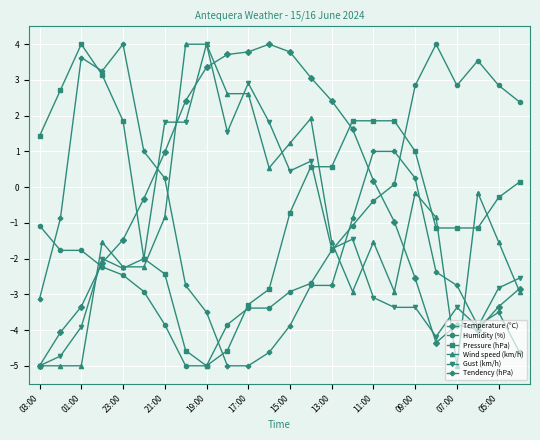

How many intersections are there between Temperature (°C) and Tendency (hPa)?

3